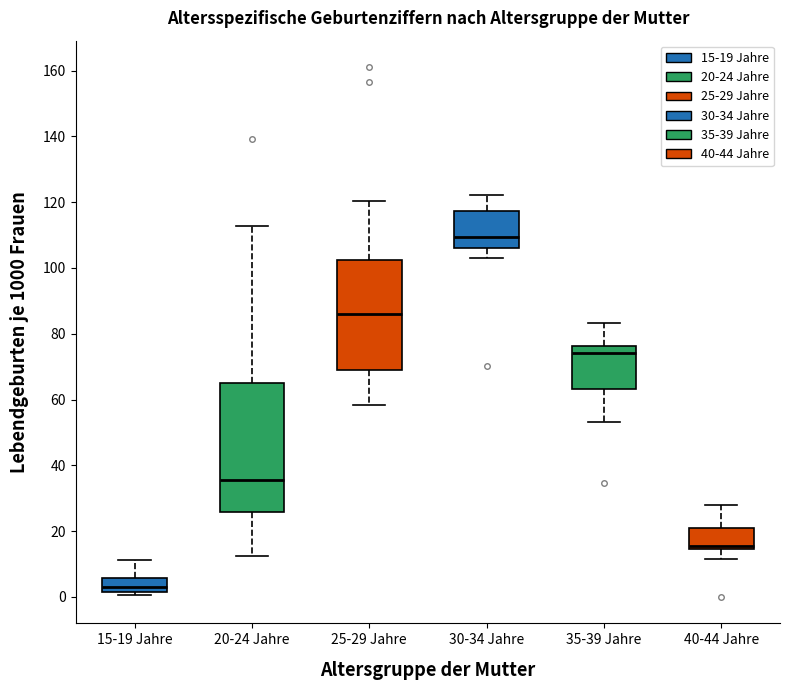

Comparing the boxes themselves (not the whiskers), which one is the tallest?

20-24 Jahre